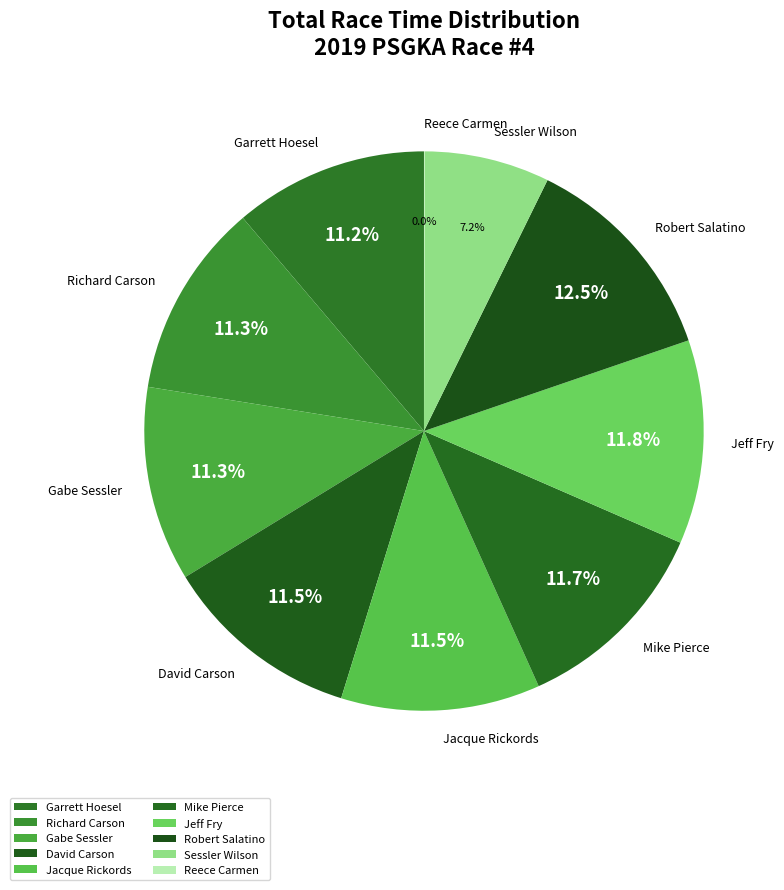

Is there any slice that represents more than half of the pie?

No